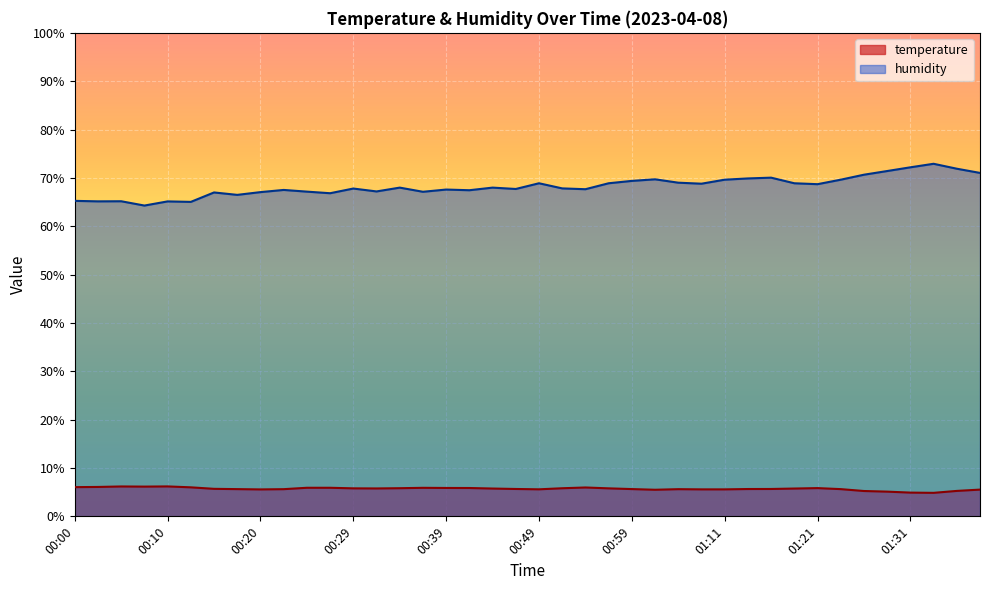

What is the total value across all series at 00:59?

75.0